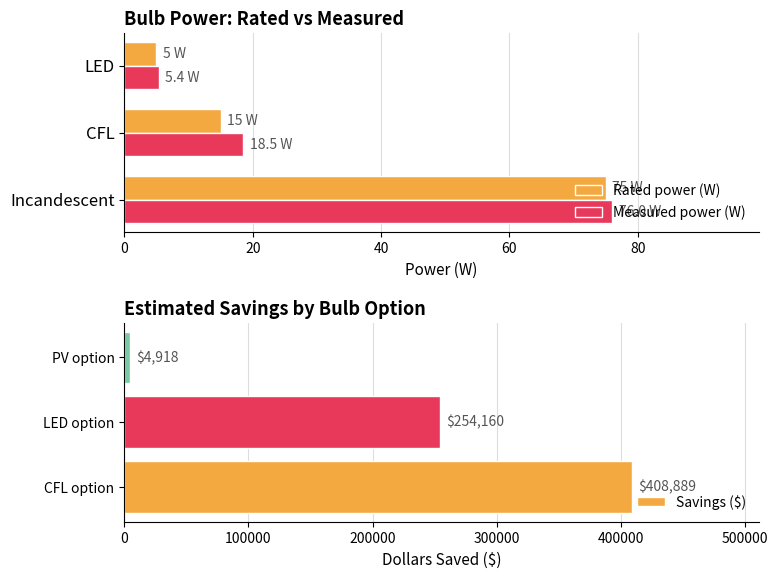

What is the sum of all Savings ($) values?

667967.3